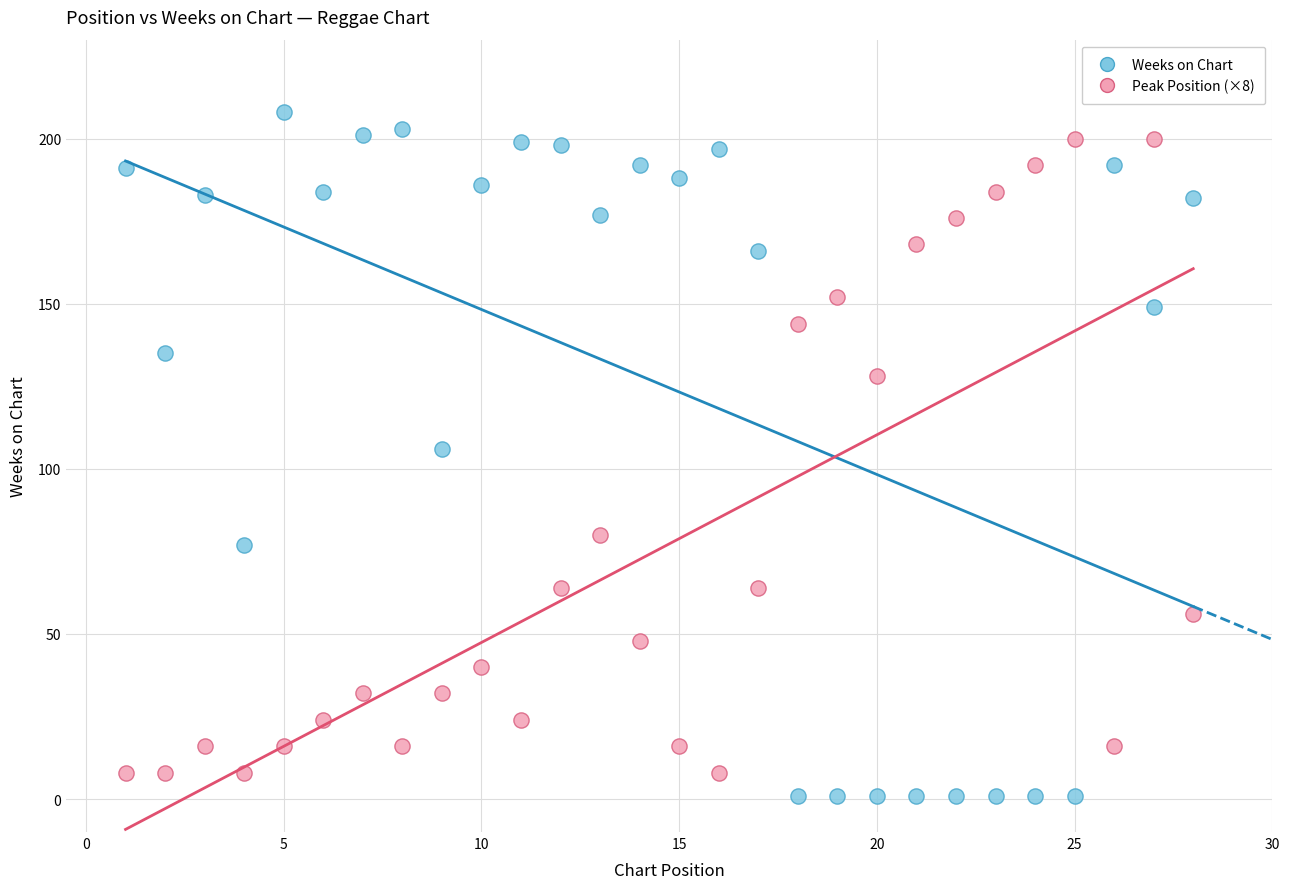

What is the X range (max minus min) for the scatter plot?

27